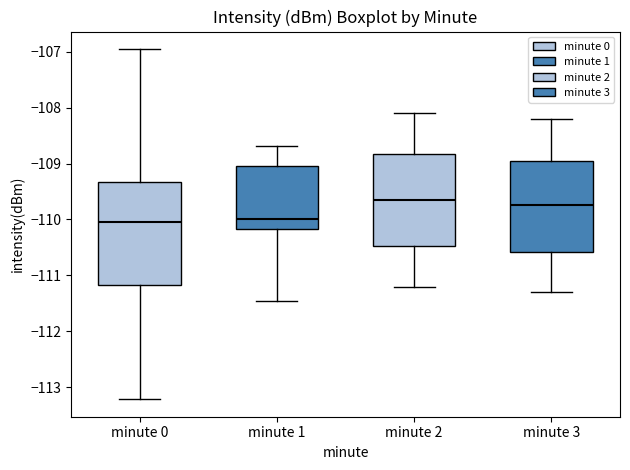

Reading left to right, read every box against the y-axis: the position of its median line, the range the box covers, and the ends of its whiskers. The values are not printed on the chart, so give them approximately, as read against the axis.

minute 0: median -110.0, box -111.2 to -109.3, whiskers -113.2 to -107.0
minute 1: median -110.0, box -110.2 to -109.0, whiskers -111.5 to -108.7
minute 2: median -109.6, box -110.5 to -108.8, whiskers -111.2 to -108.1
minute 3: median -109.7, box -110.6 to -108.9, whiskers -111.3 to -108.2